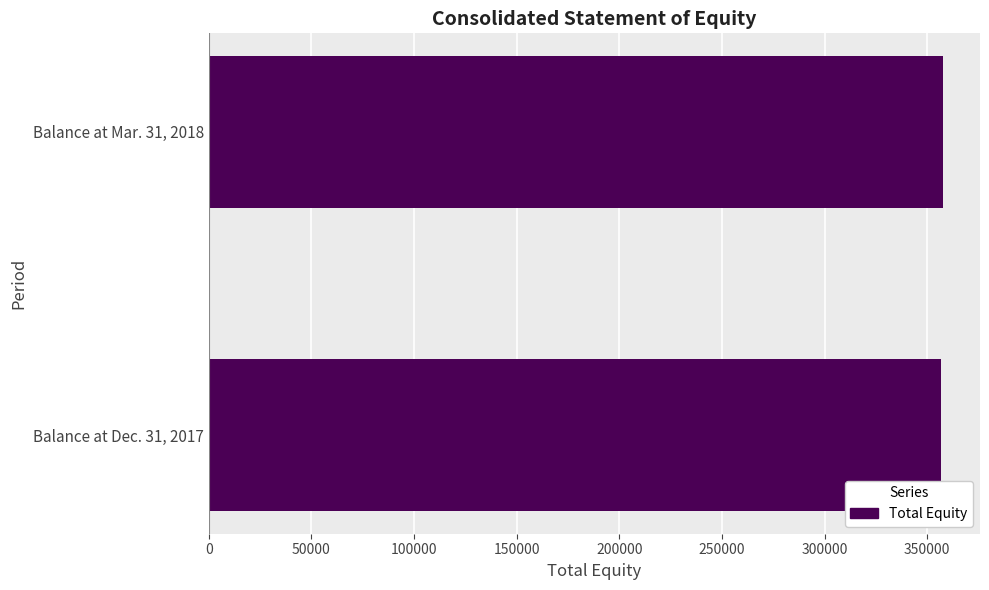

The value at Balance at Dec. 31, 2017 is 356753. True or false?

True